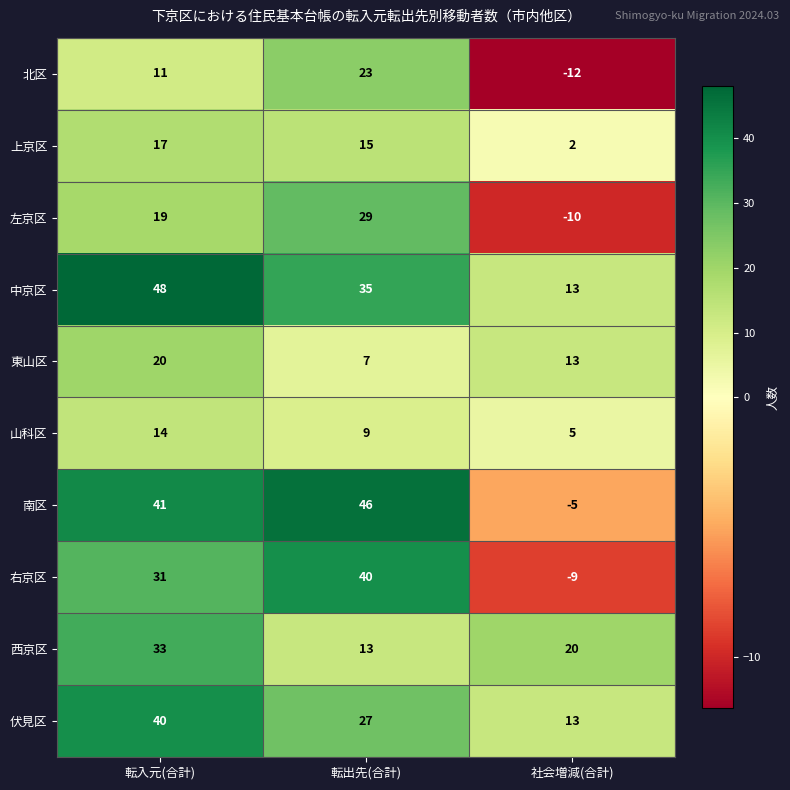

How many data points does each series have?

3